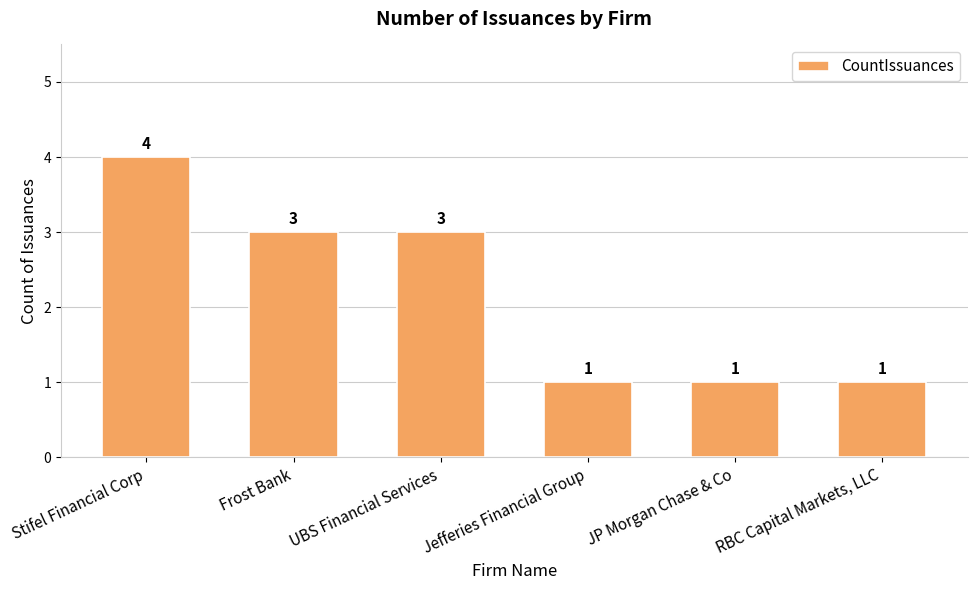

Read the value at UBS Financial Services.

3